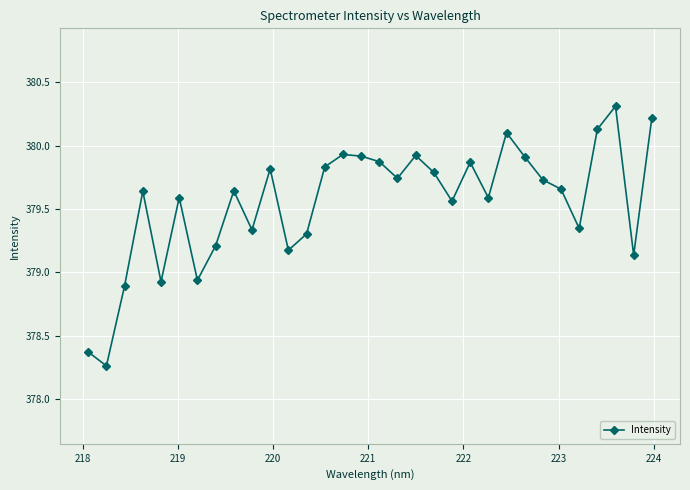

True or false: there are more than 0 points higher than both neighbors.

True